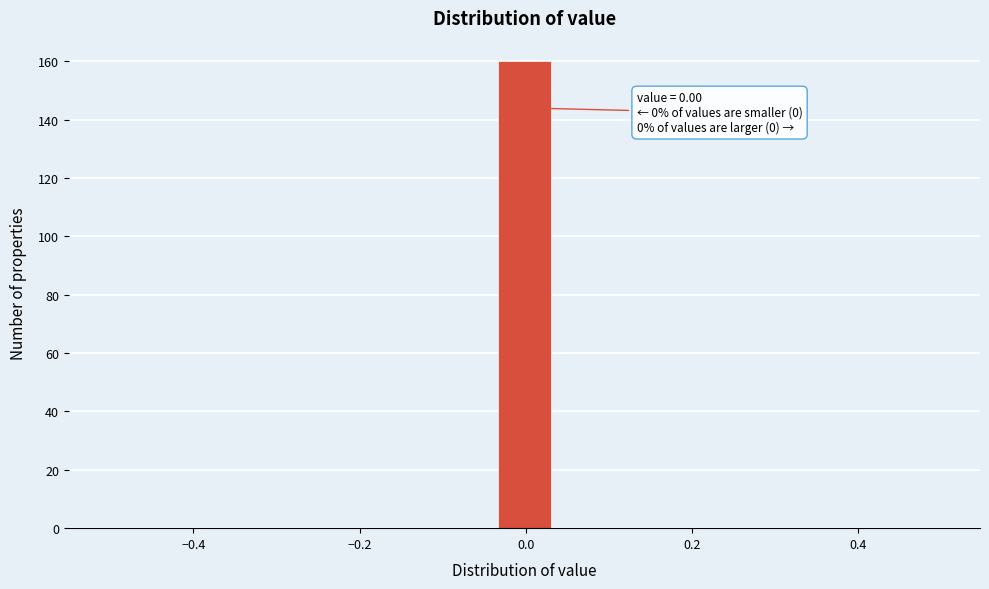

Around what value on the x-axis is the tallest bar? Give the approximate position of its centre, as read against the axis.

0.00